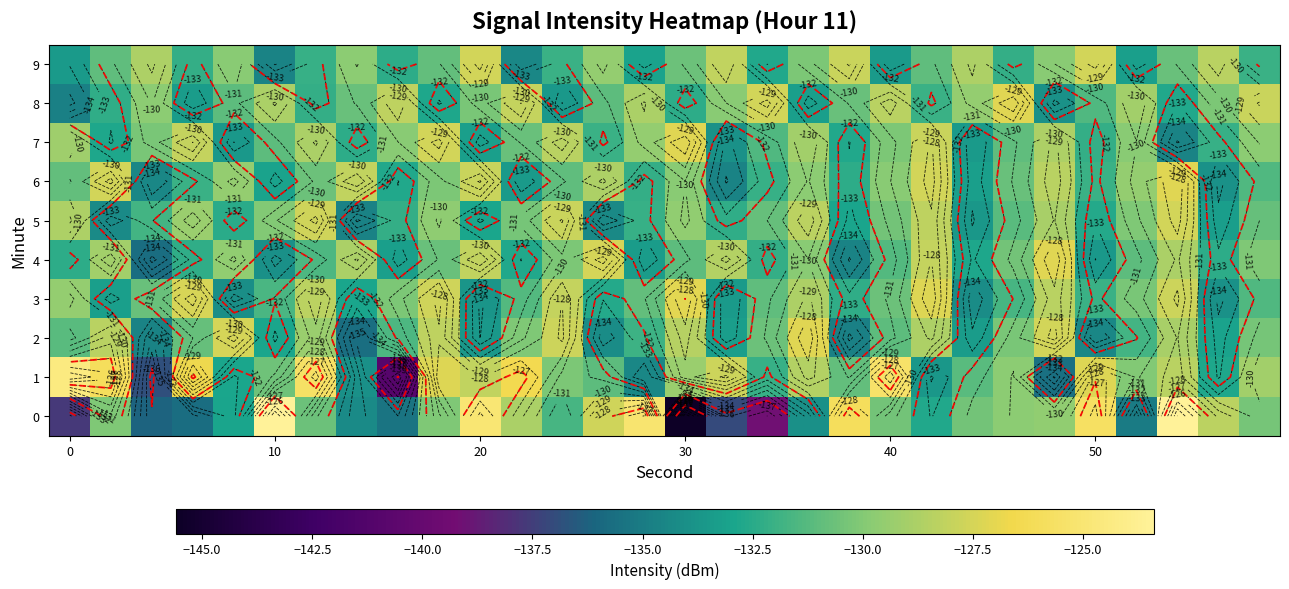

What is the difference between the maximum and minimum values in the 2 series?

8.5